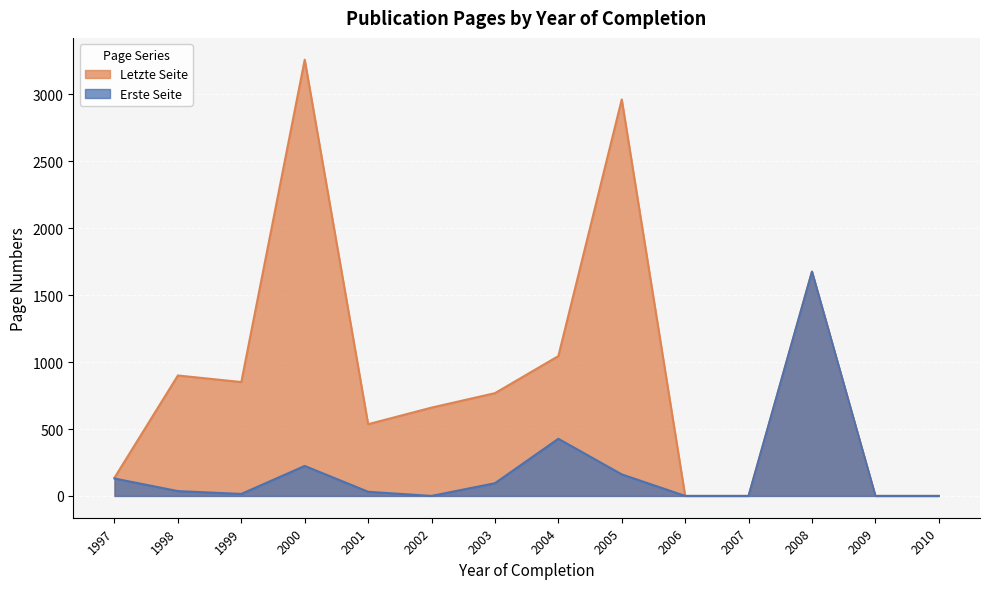

At which category is the sum across all series the highest?

2000